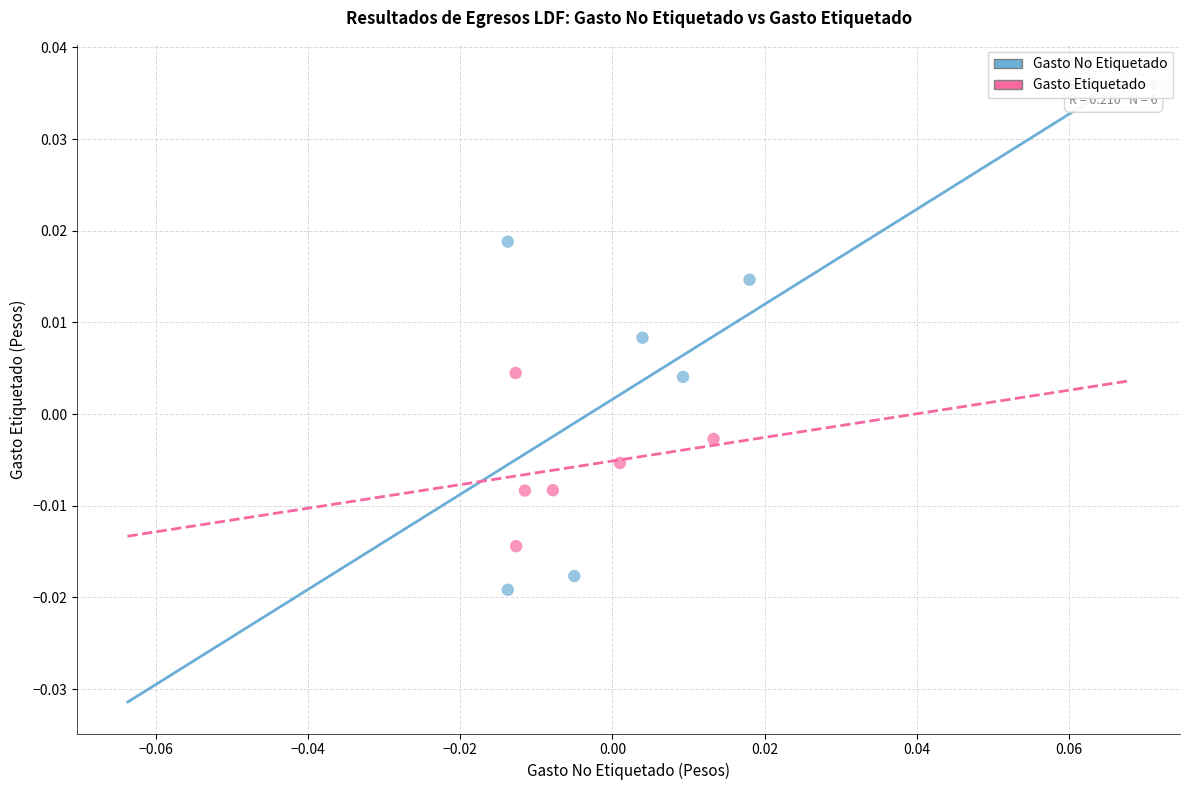

Which series contains the lowest Y value?

Gasto No Etiquetado